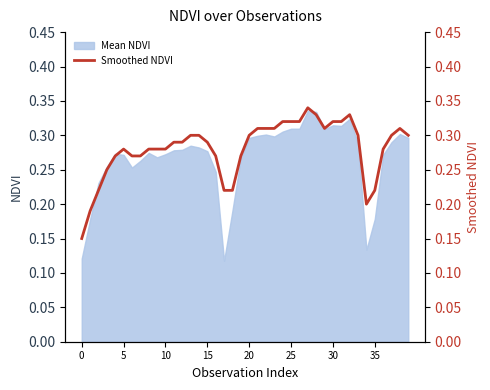

The value at 31 is 0.3. True or false?

True